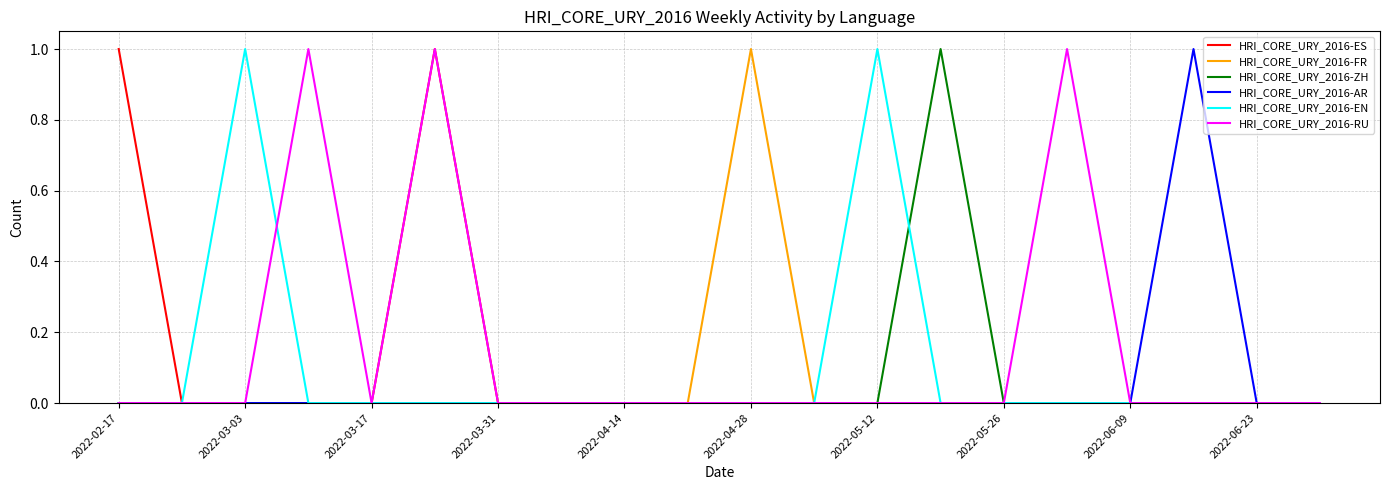

Which series has the largest total across all categories?

HRI_CORE_URY_2016-RU